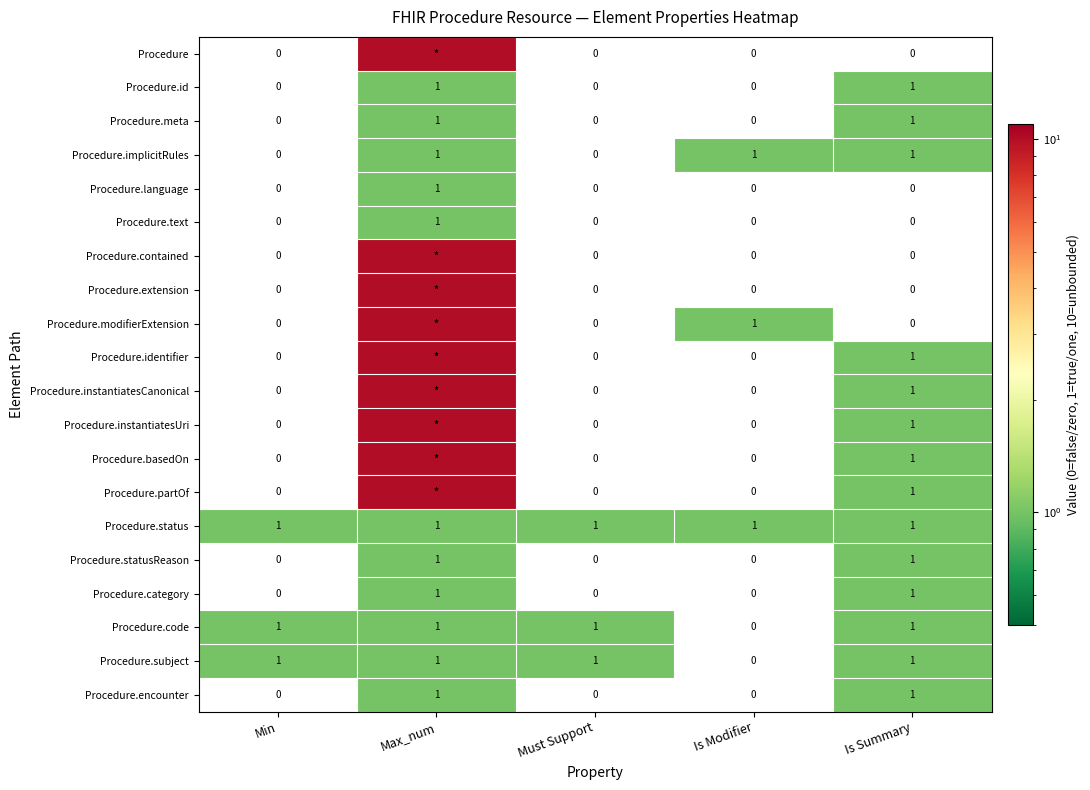

The Procedure.meta series shows 1 at Max_num. True or false?

True